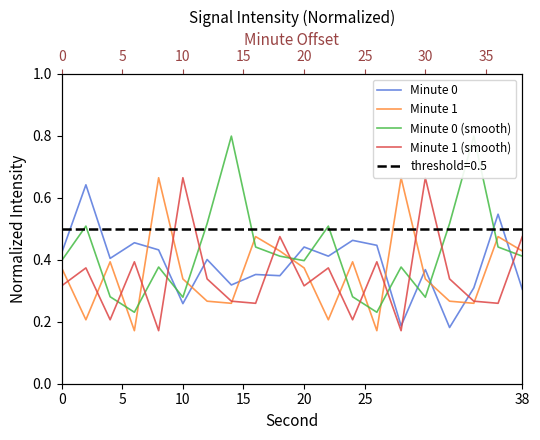

What are all the series names shown in the legend?

Minute 0, Minute 1, Minute 0 (smooth), Minute 1 (smooth)